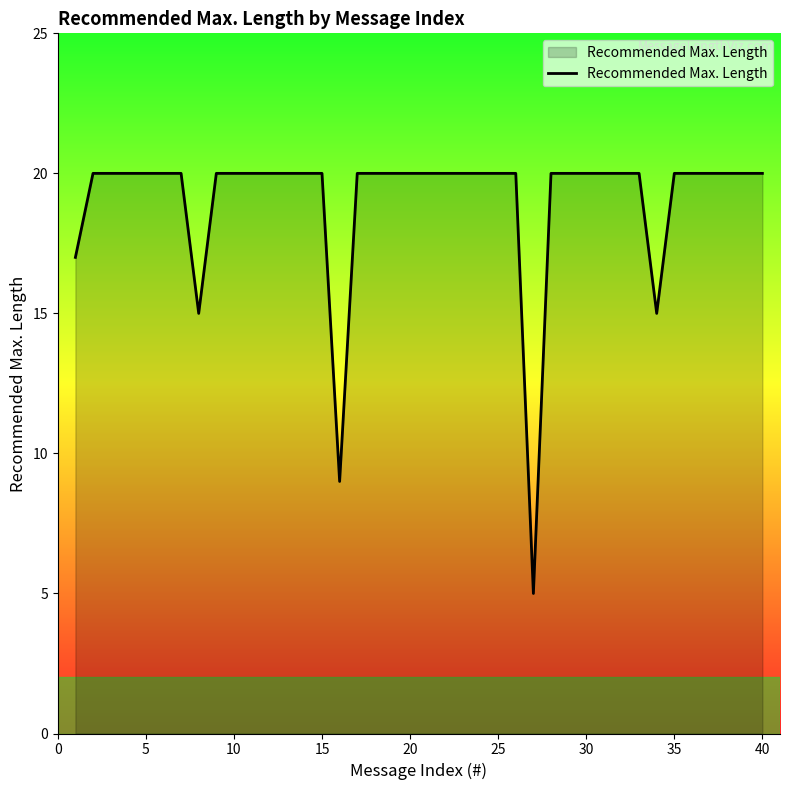

What is the minimum value shown in the chart?

5